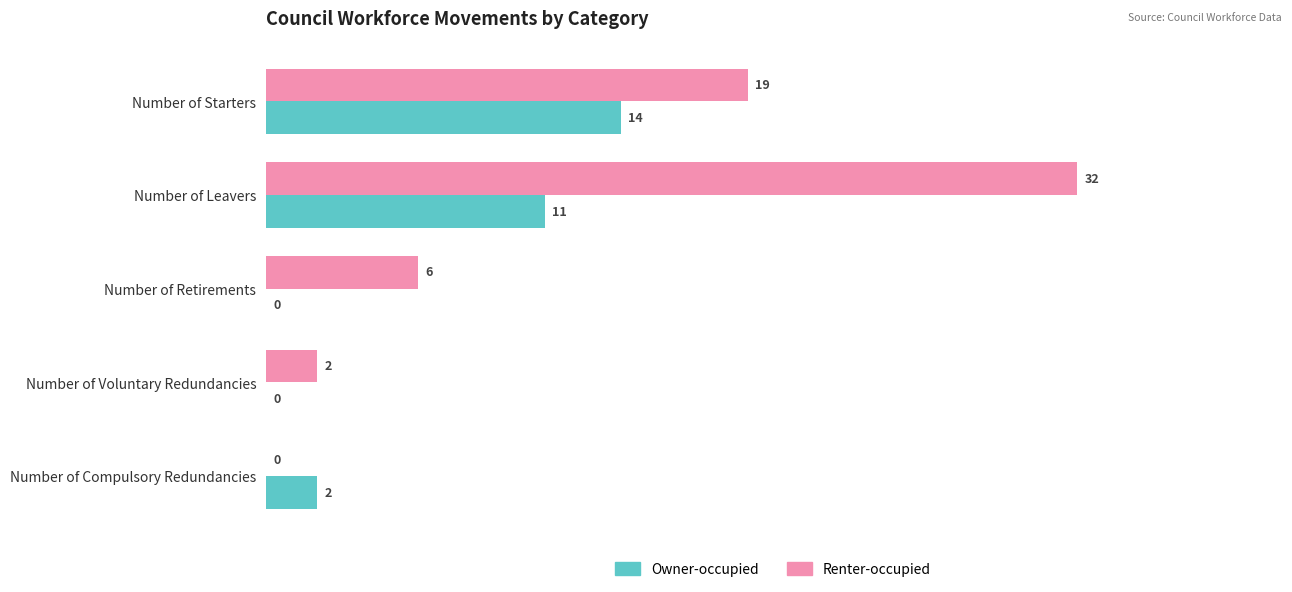

Is the value of Owner-occupied at Number of Leavers greater than the value of Renter-occupied at Number of Starters?

No